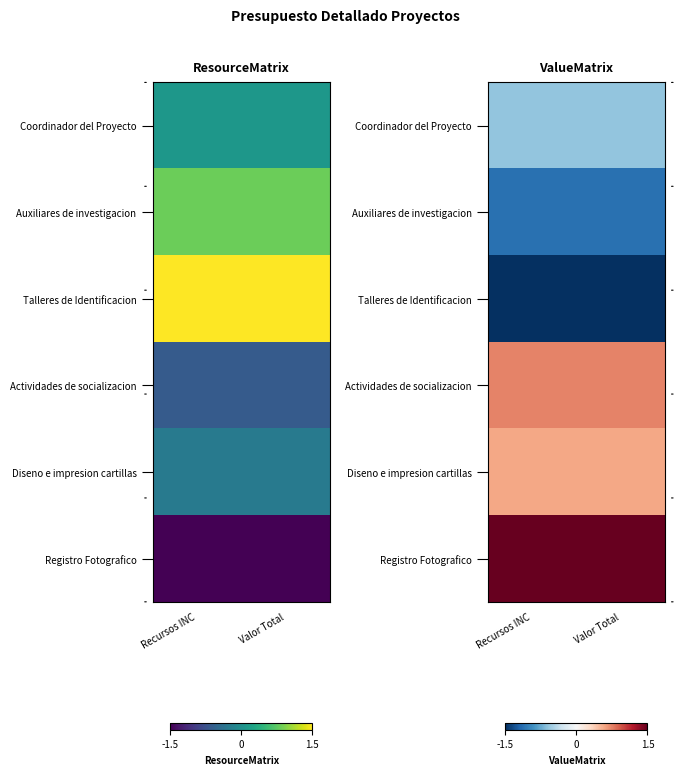

Rank the series at Recursos INC from highest to lowest value.

Registro Fotografico, Actividades de socializacion, Diseno e impresion cartillas, Coordinador del Proyecto, Auxiliares de investigacion, Talleres de Identificacion